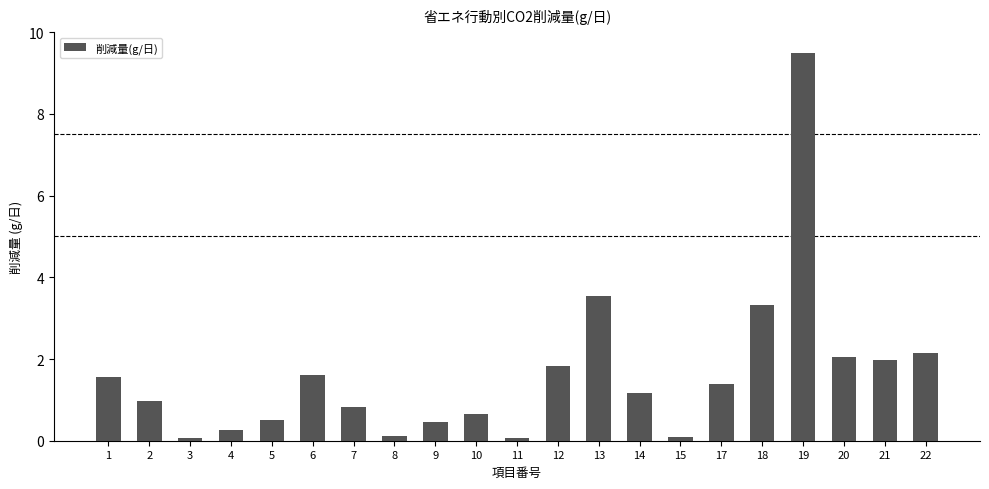

What is the difference between the values at 21 and 9?

1.5